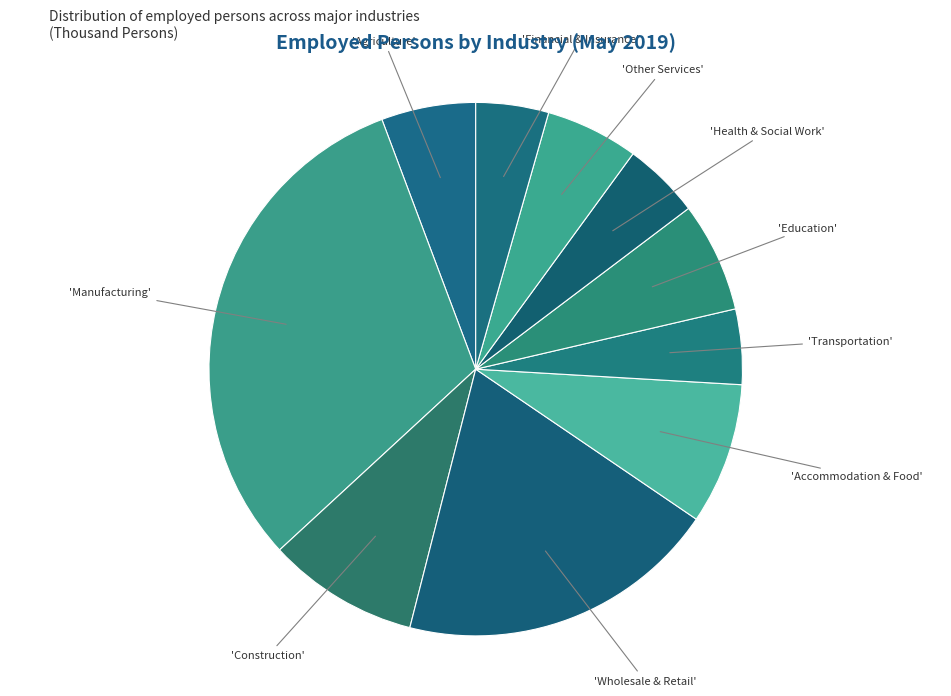

Which slice is the largest?

Manufacturing